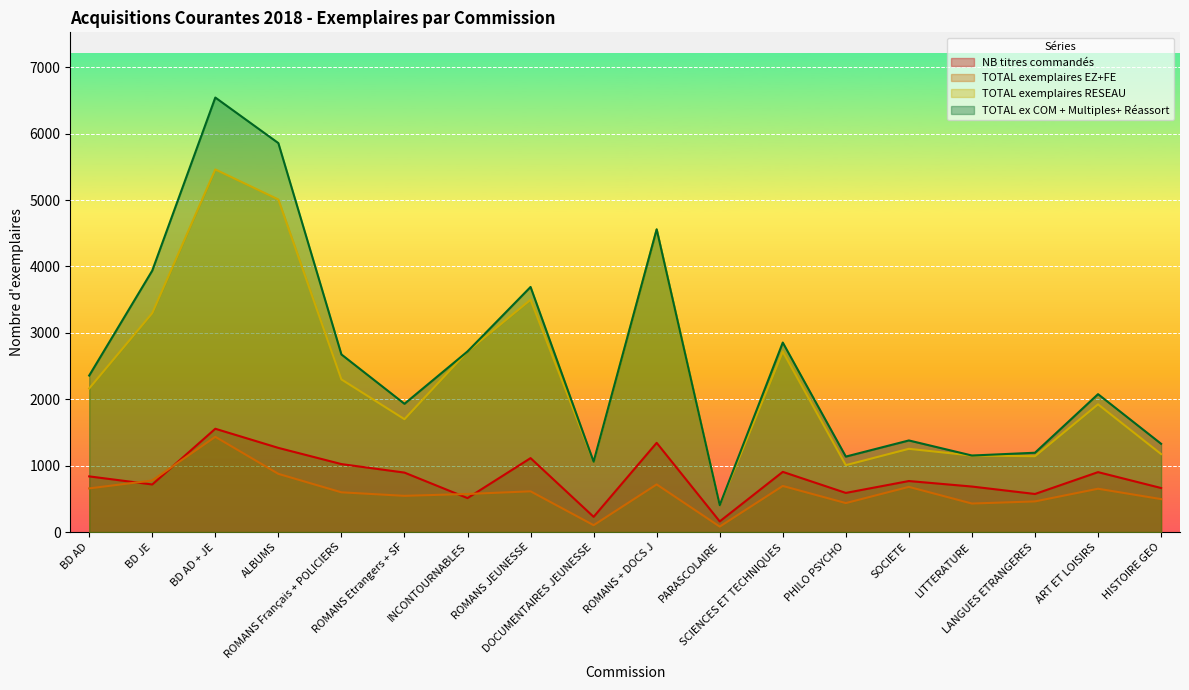

How many interior local peaks does the TOTAL ex COM + Multiples+ Réassort series have?

6